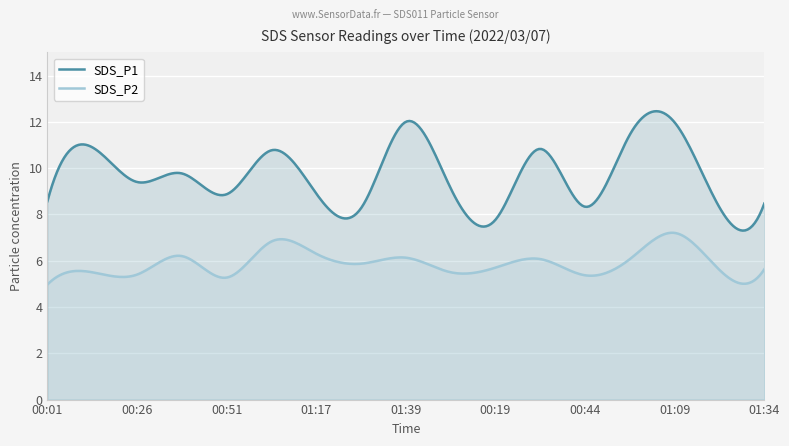

Does the chart display data point markers on the line(s)?

No